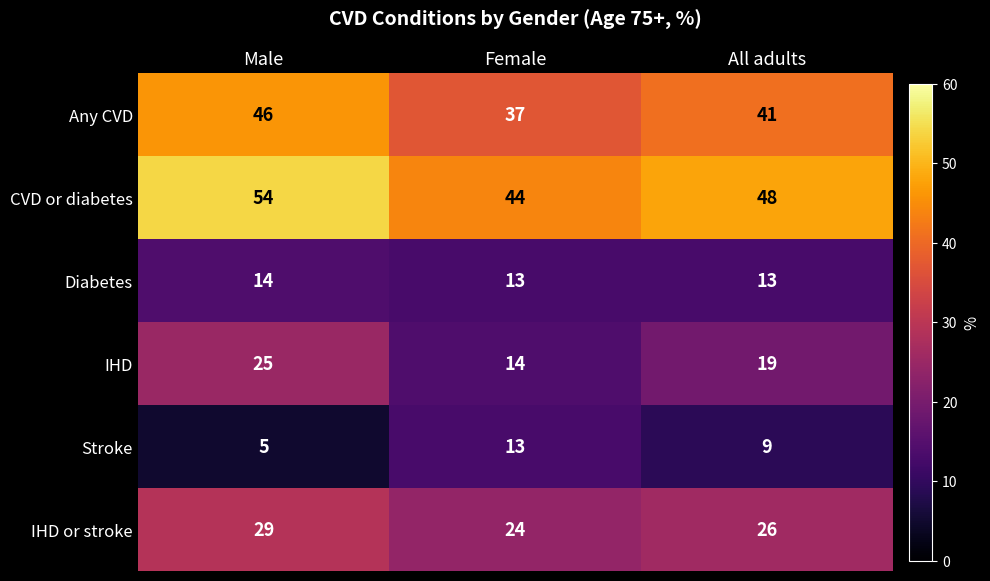

What is the sum of the IHD values at Male and All adults?

44